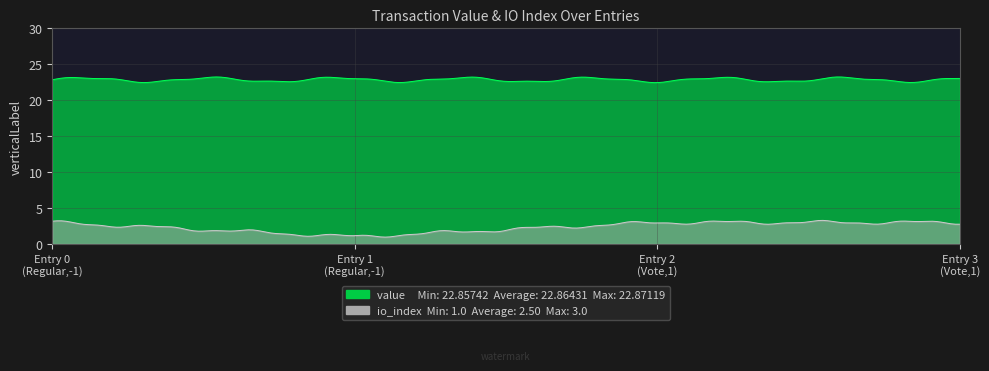

What is the difference between the maximum and minimum values in the io_index series?

2.0